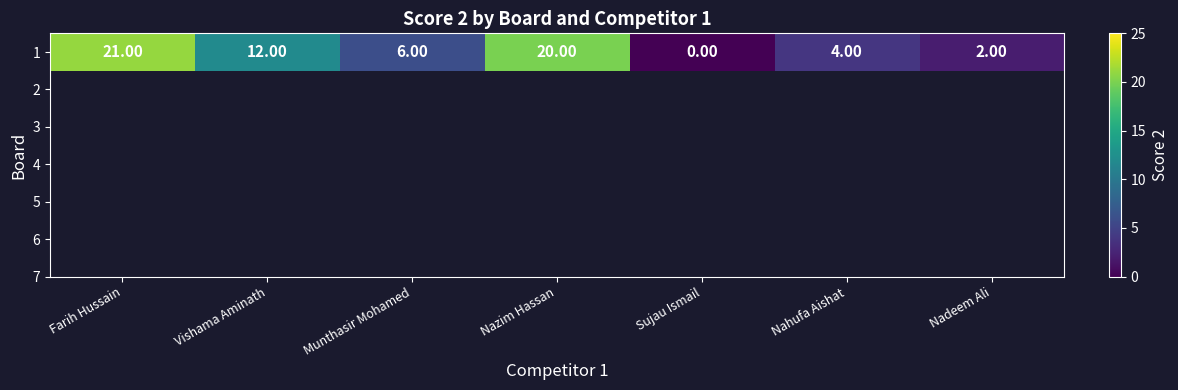

True or false: the data shows 12 at Vishama Aminath.

True